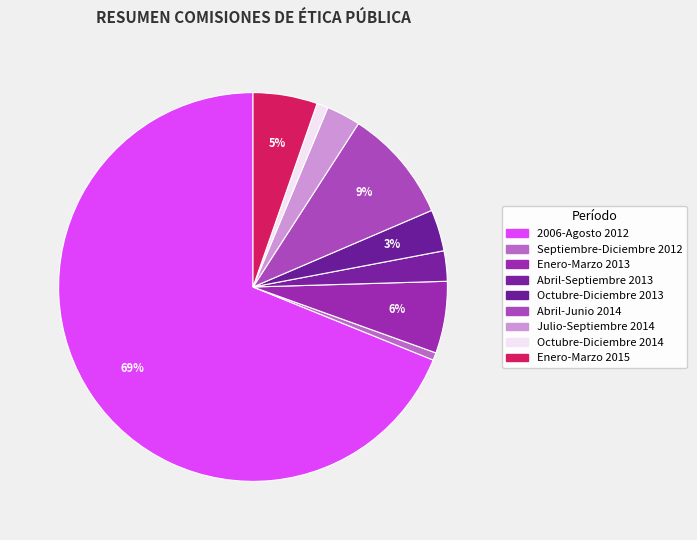

Which slice is the smallest?

Septiembre-Diciembre 2012